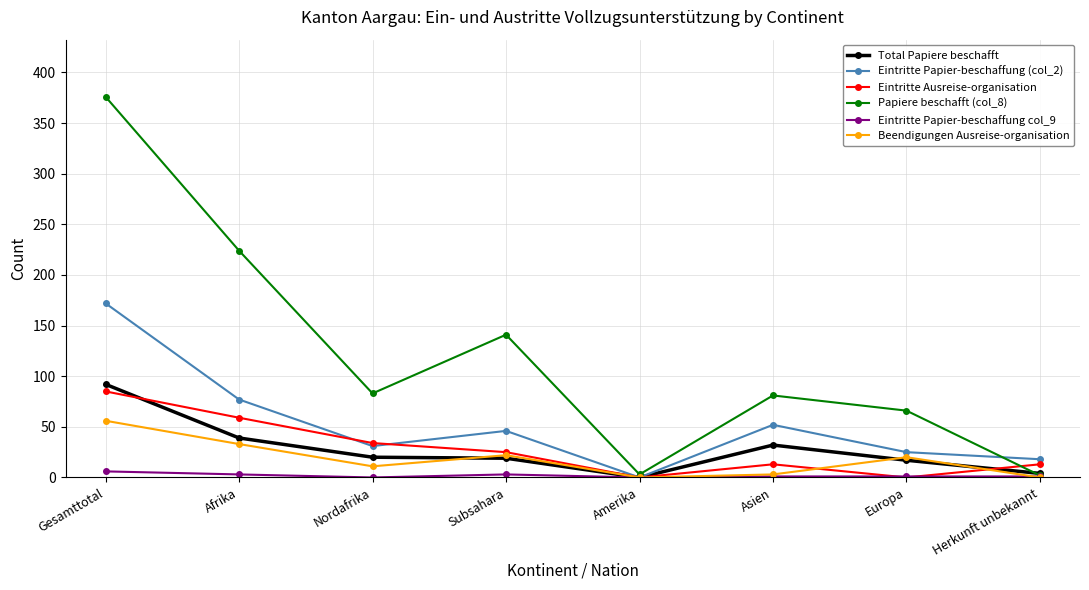

Which series has the largest total across all categories?

Papiere beschafft (col_8)